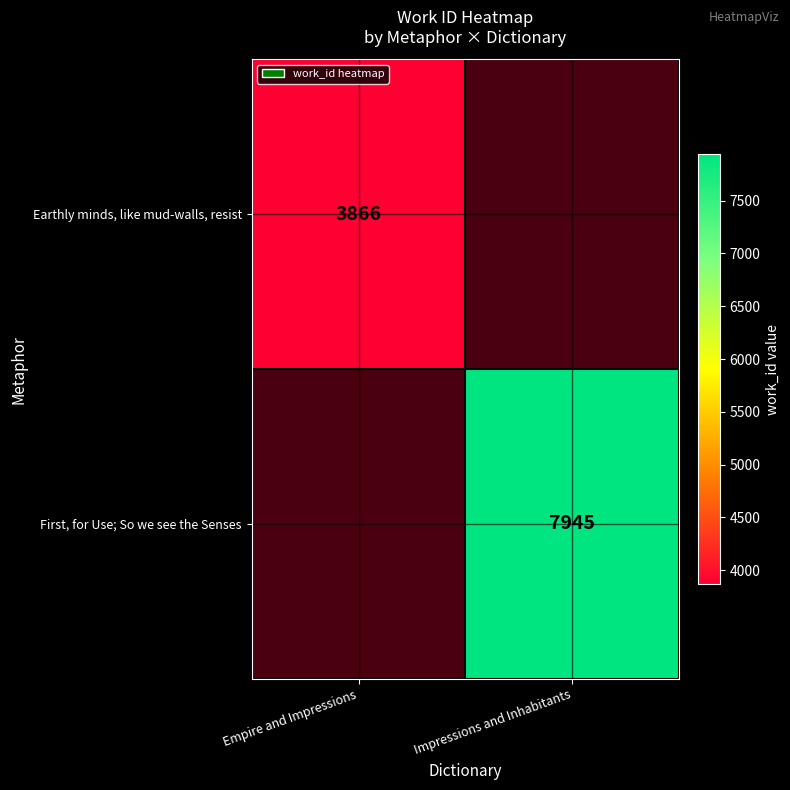

True or false: Earthly minds, like mud-walls, resist has a value of 6391 at Empire and Impressions.

False